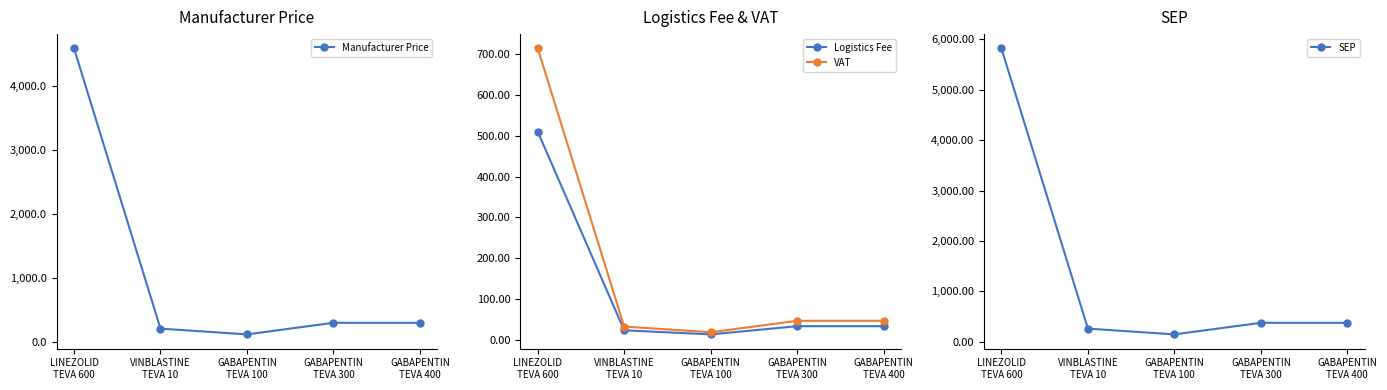

True or false: VAT and SEP intersect in this chart.

False